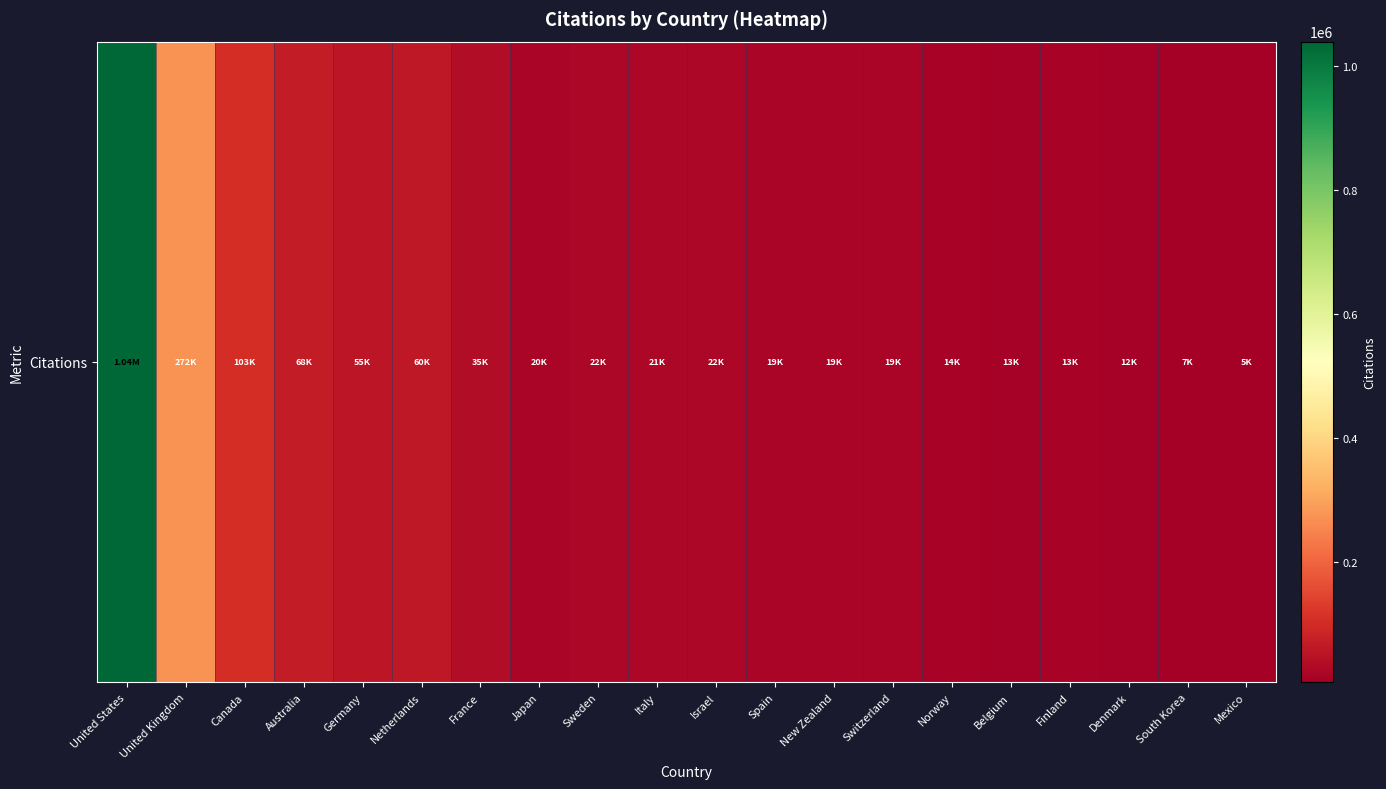

What value does the data have at New Zealand, to the nearest 10?

19240